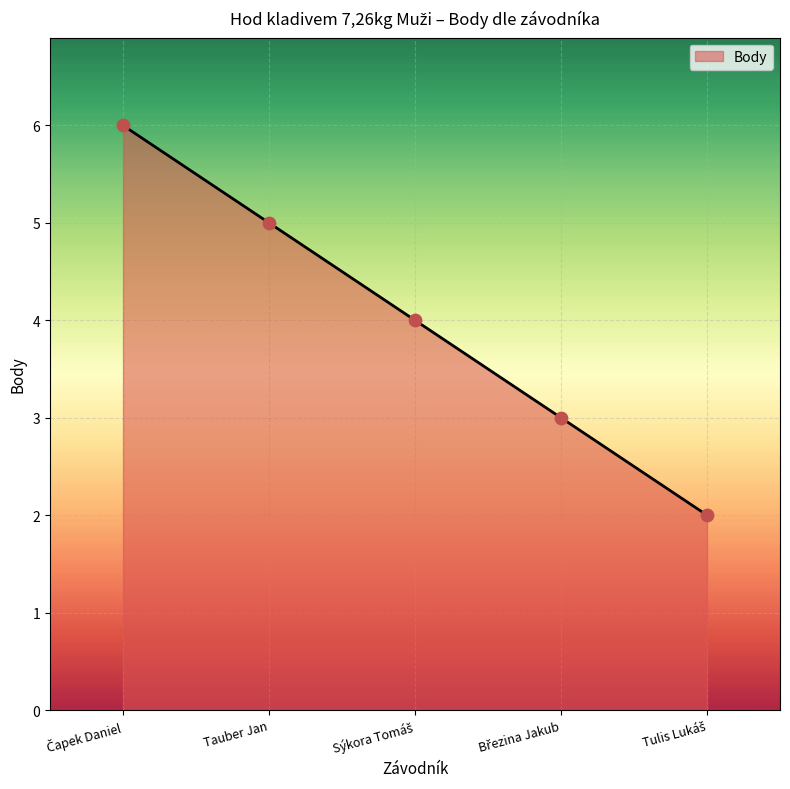

What is the maximum value shown in the chart?

6